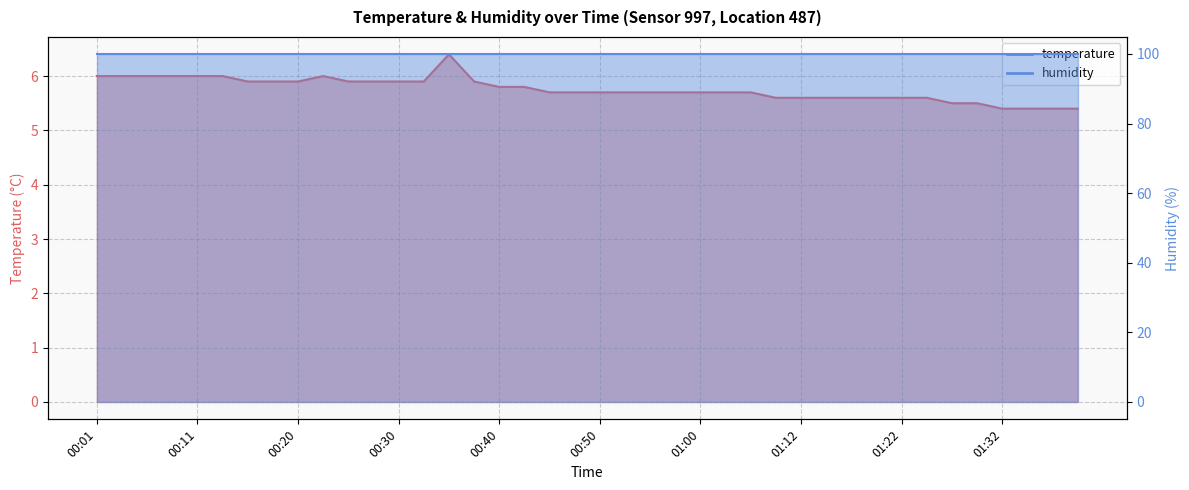

What is the difference between the values at 01:00 and 01:07?

0.1